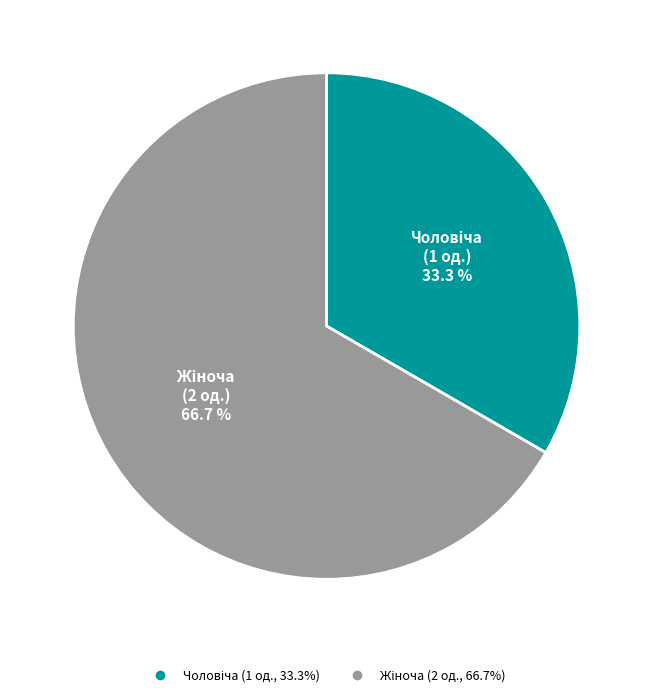

Is there any slice that represents more than half of the pie?

Yes